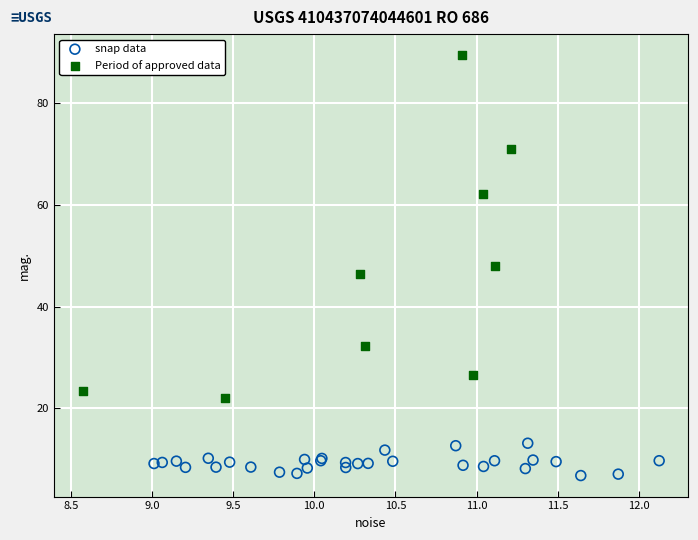

Which series has the widest spread of Y values?

Period of approved data